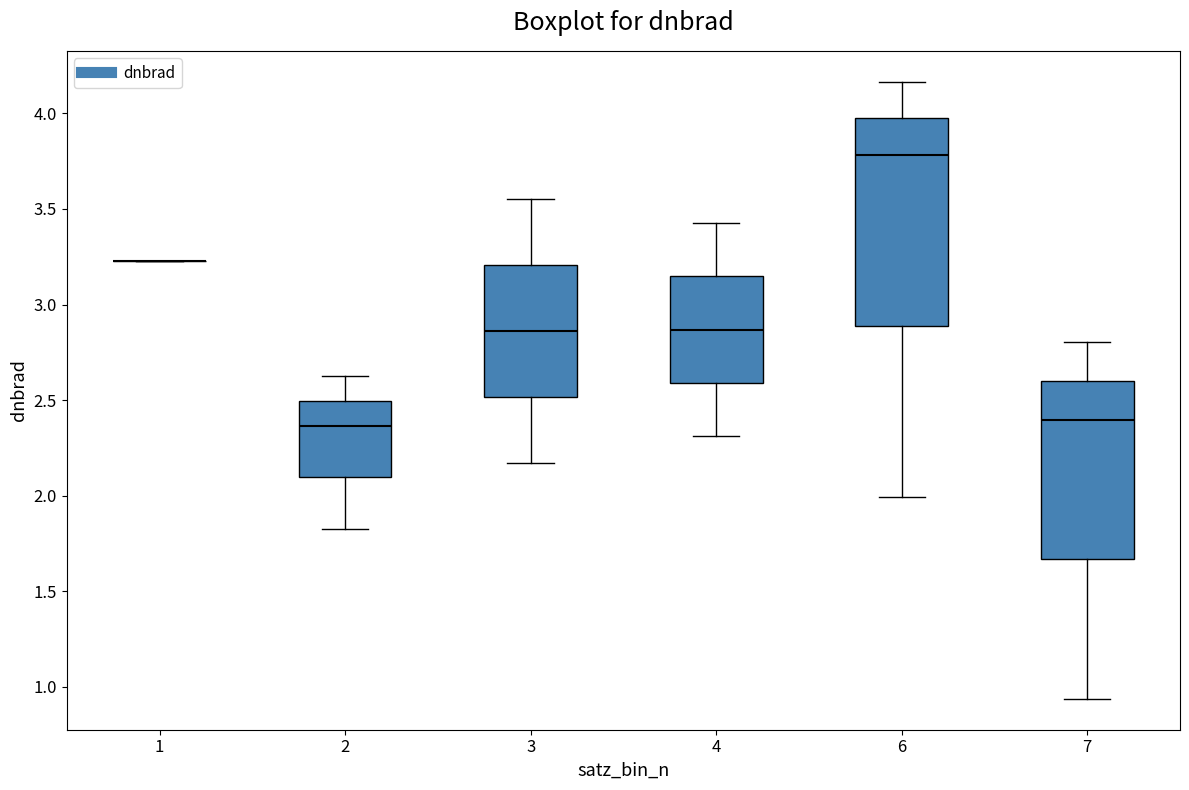

Which box is the tallest, from its lower edge to its upper edge?

6